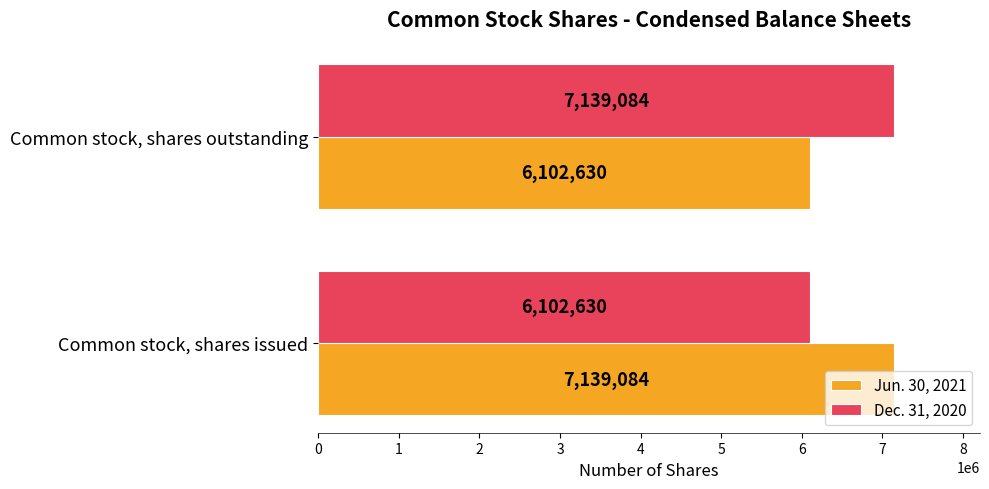

What is the difference between the highest and lowest values at Common stock, shares issued?

1036454